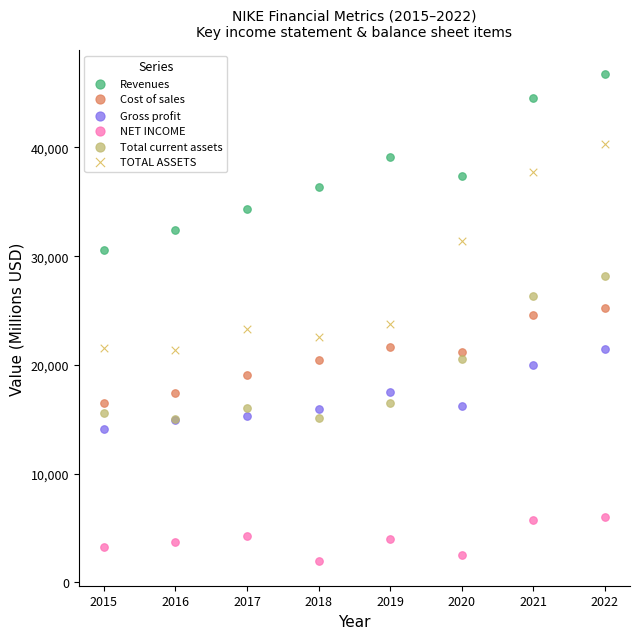

What are all the series names shown in the legend?

Revenues, Cost of sales, Gross profit, NET INCOME, Total current assets, TOTAL ASSETS